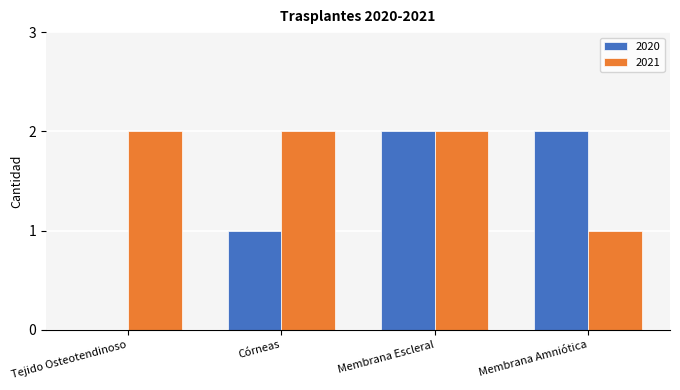

Between Tejido Osteotendinoso and Membrana Escleral, which series saw the biggest shift?

2020